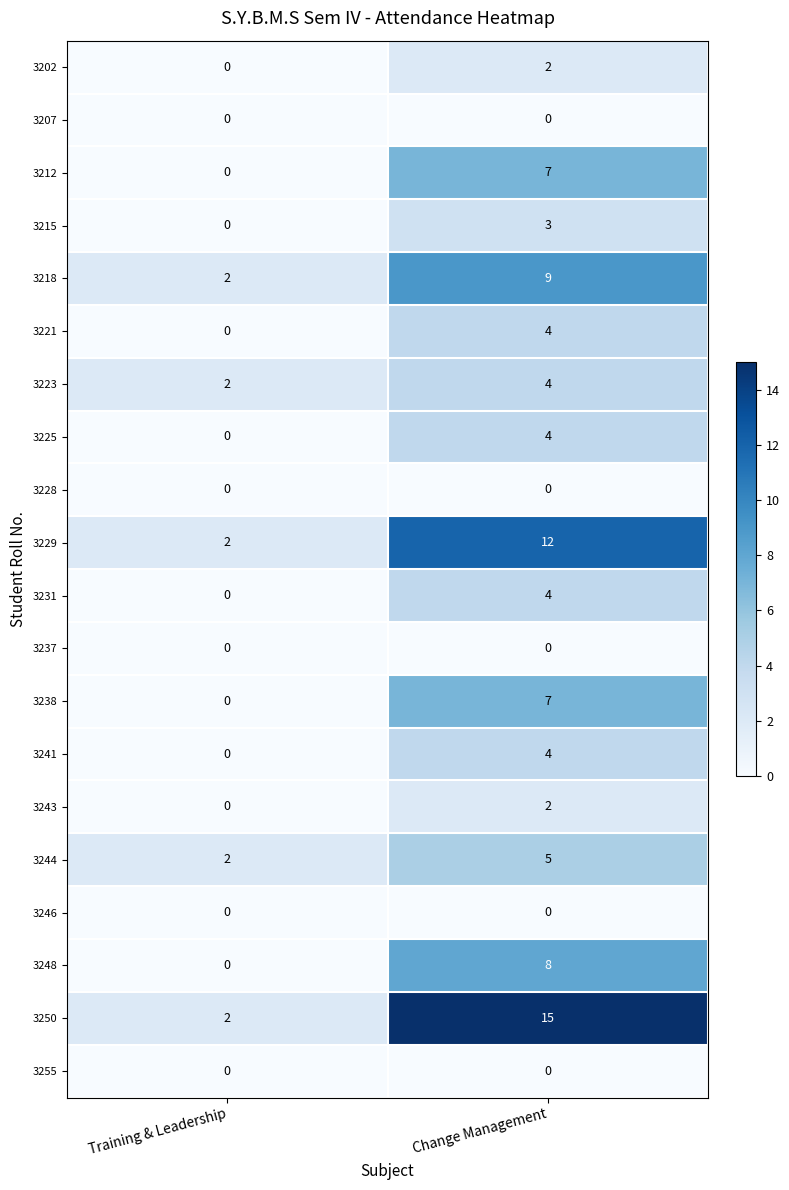

What is the maximum value shown in the chart?

15